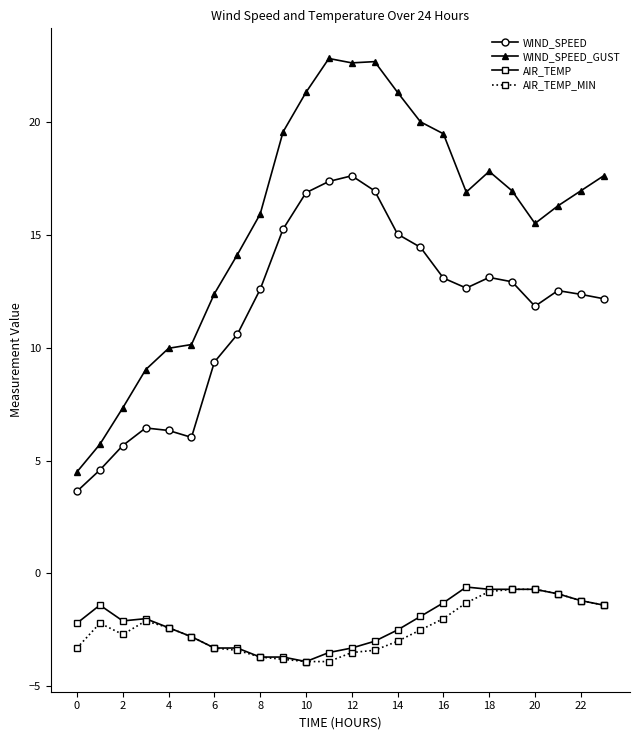

At how many categories does at least one series exceed 2?

24